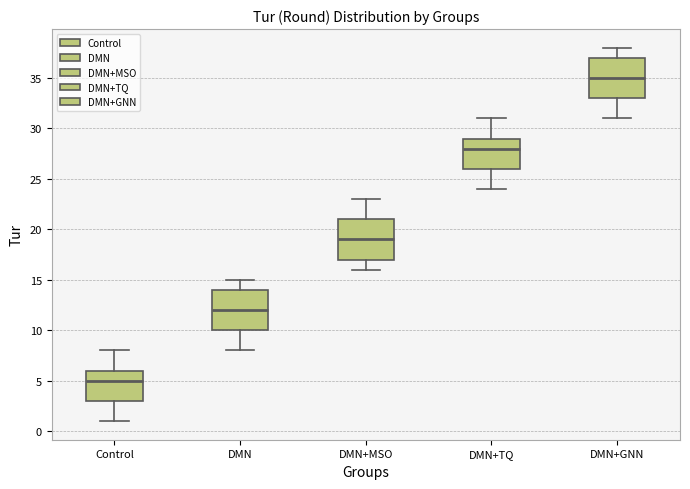

Where does the lower whisker of the box for Control end on the y-axis? The values are not printed on the chart, so give them approximately, as read against the axis.

1